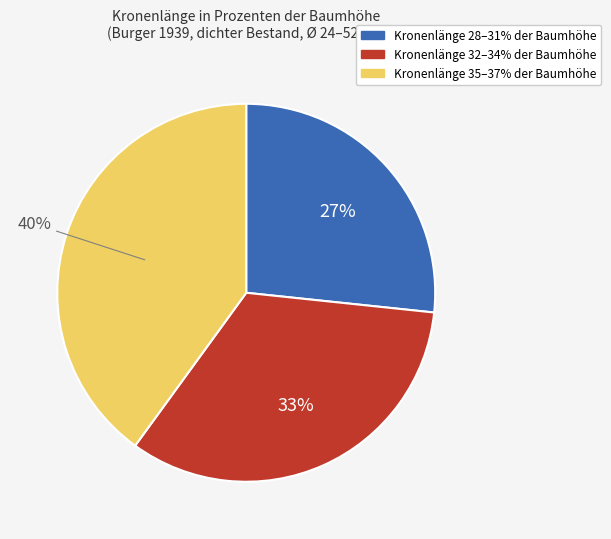

How many segments does this pie chart have?

3